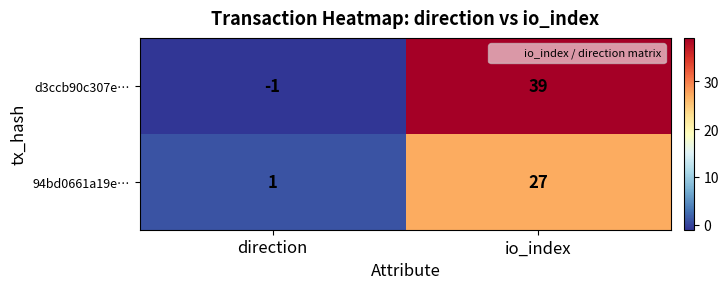

Which label corresponds to the largest value in the chart?

io_index